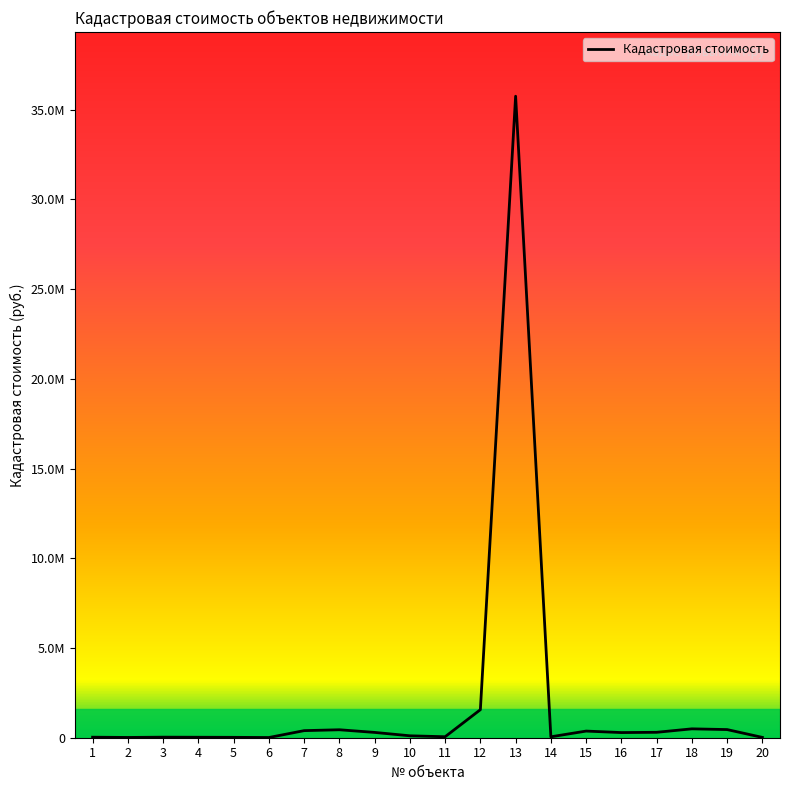

Is this an area chart (filled region under the line)?

No